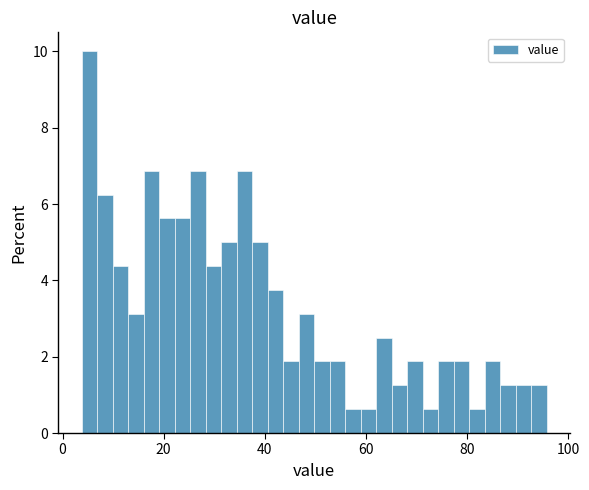

Read against the x-axis, roughly where is the centre of the tallest bar?

6